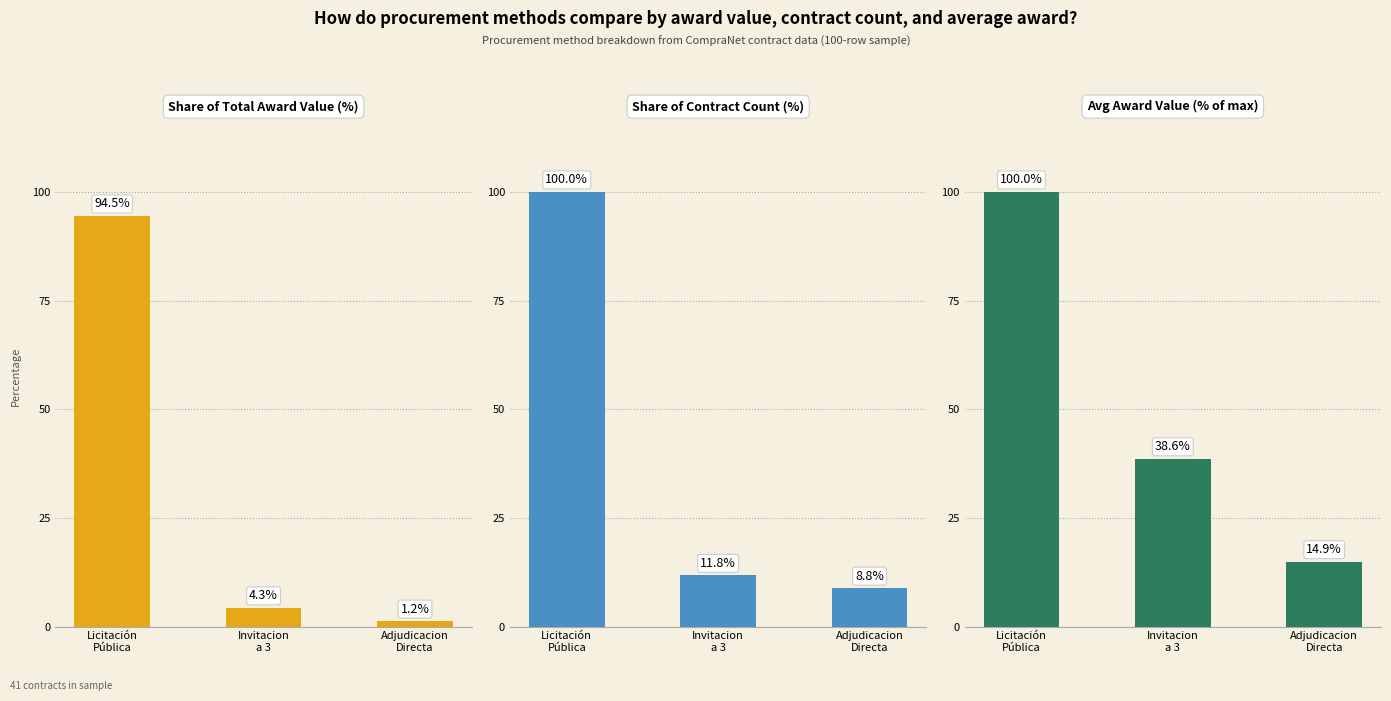

Is the value of Share of Total Award Value (%) at Invitacion
a 3 greater than the value of Share of Contract Count (%) at Adjudicacion
Directa?

No